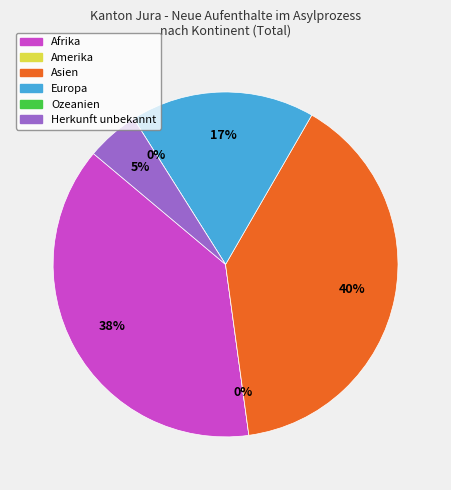

Does any single category account for the majority?

No